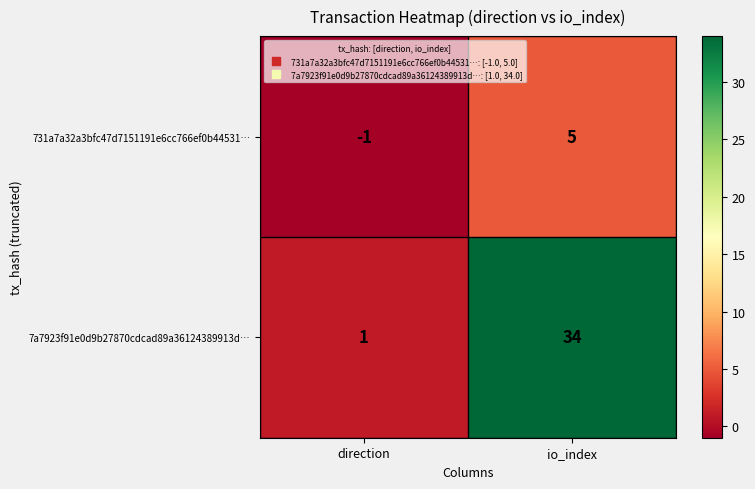

What is the sum of all 731a7a32a3bfc47d7151191e6cc766ef0b44531… values?

4